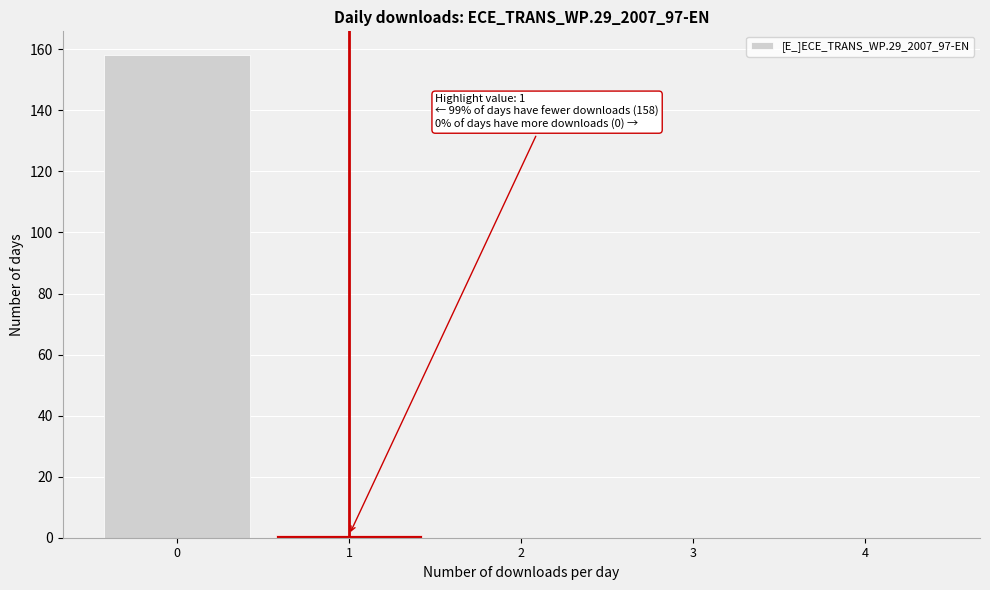

Reading left to right, list all the values displayed in this chart.

0=158	1=1	2=0	3=0	4=0